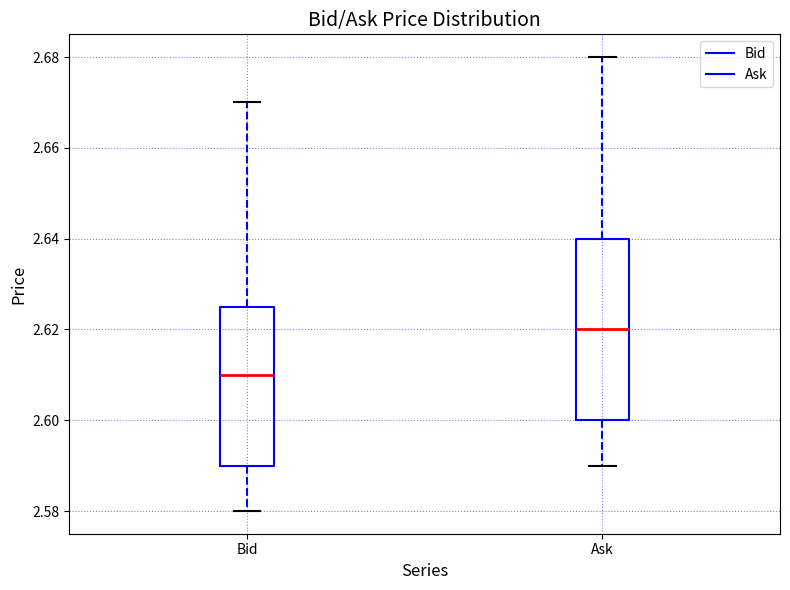

Reading left to right, read every box against the y-axis: the position of its median line, the range the box covers, and the ends of its whiskers. The values are not printed on the chart, so give them approximately, as read against the axis.

Bid: median 2.610, box 2.590 to 2.626, whiskers 2.580 to 2.670
Ask: median 2.620, box 2.600 to 2.640, whiskers 2.590 to 2.680